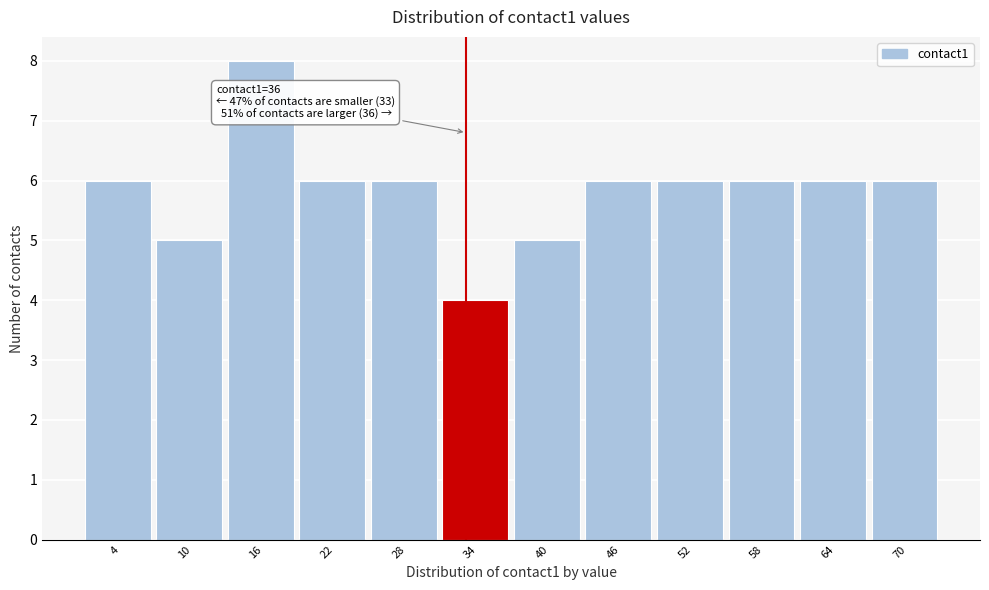

Reading left to right, extract all data points from this chart.

6	5	8	6	6	4	5	6	6	6	6	6